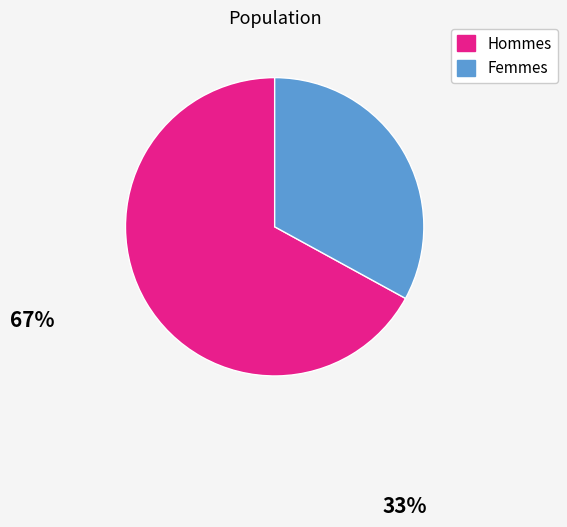

How many segments does this pie chart have?

2